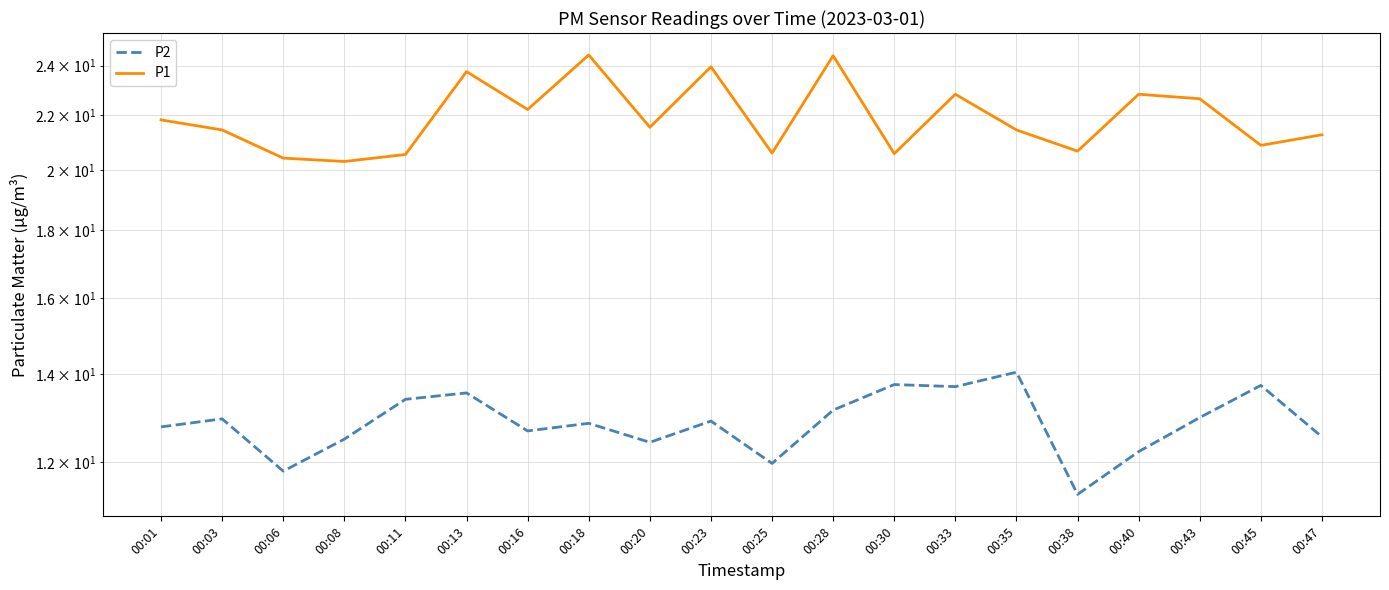

True or false: P2 has a value of 22.4 at 00:45.

False